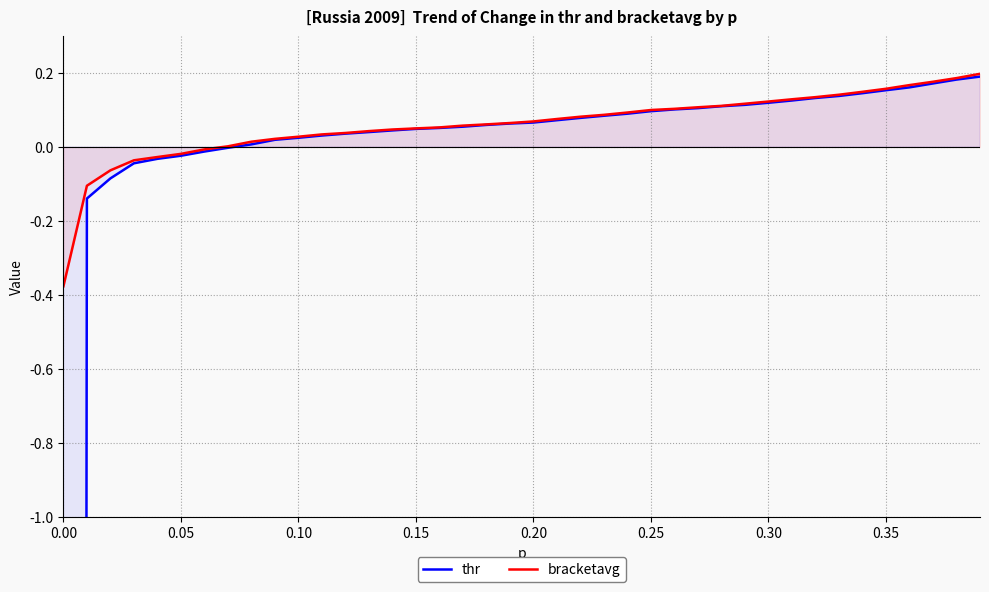

What is the value of the bracketavg point at the 35th from the left?

0.1